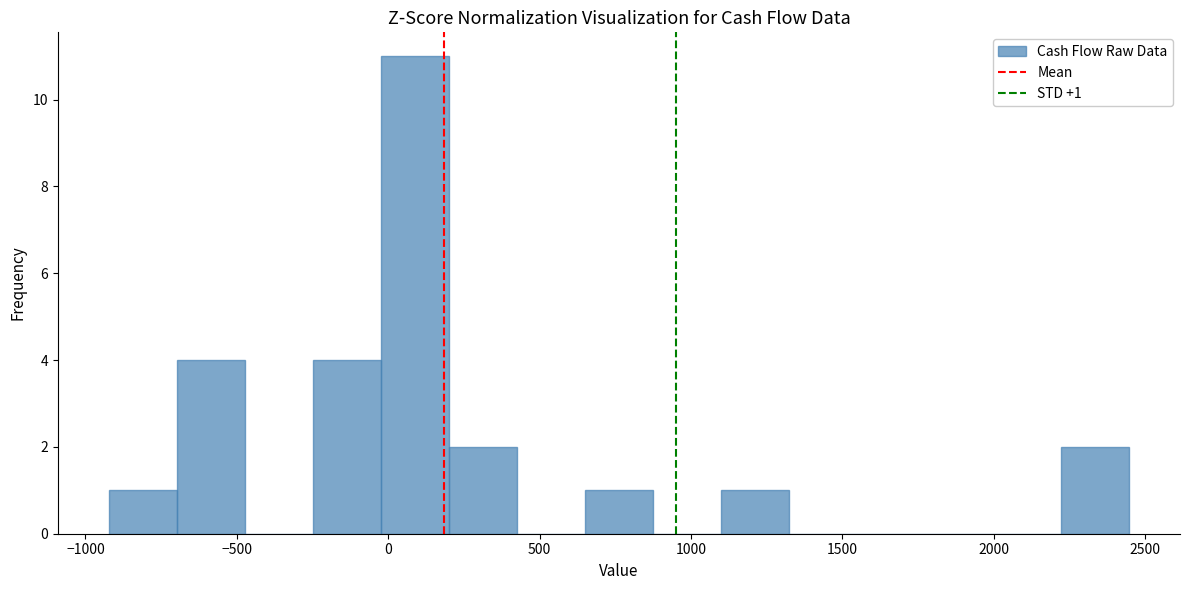

Over which range of the x-axis is the bar tallest?

0 to 200